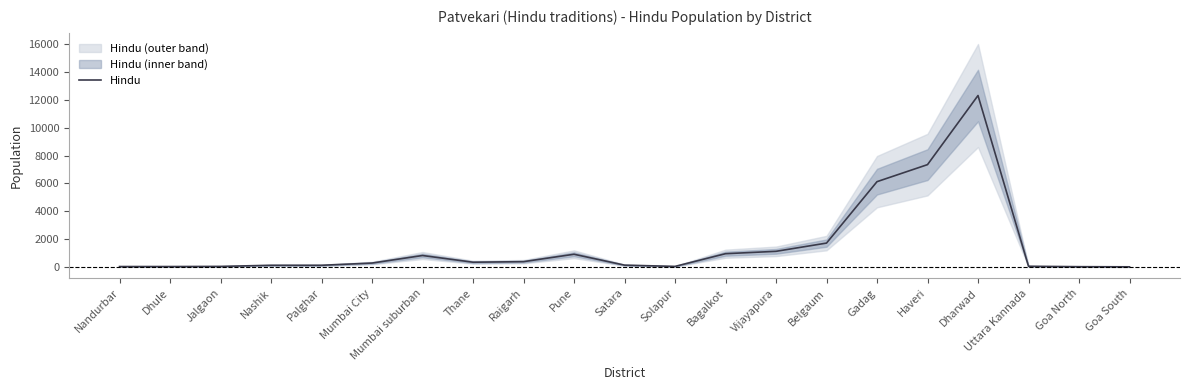

Which label corresponds to the largest value in the chart?

Dharwad